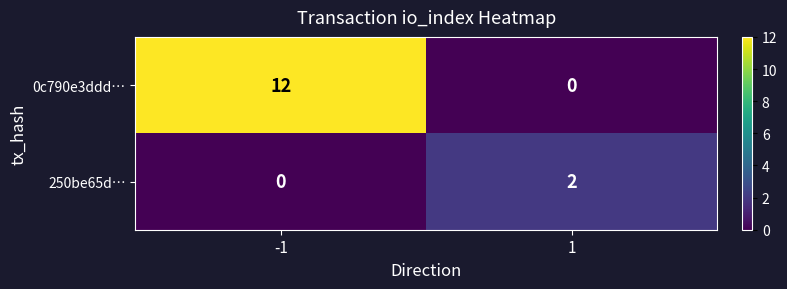

Which series changed the most between -1 and 1?

0c790e3ddd…